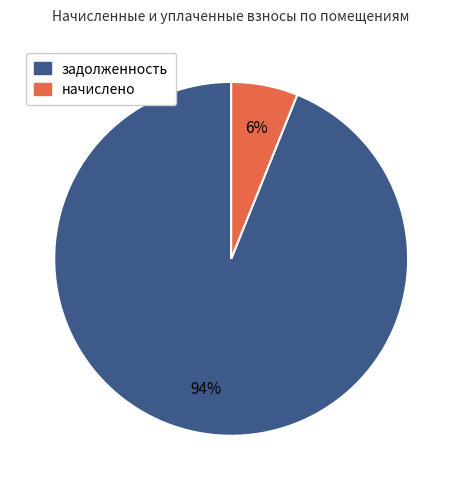

Does any single category account for the majority?

Yes